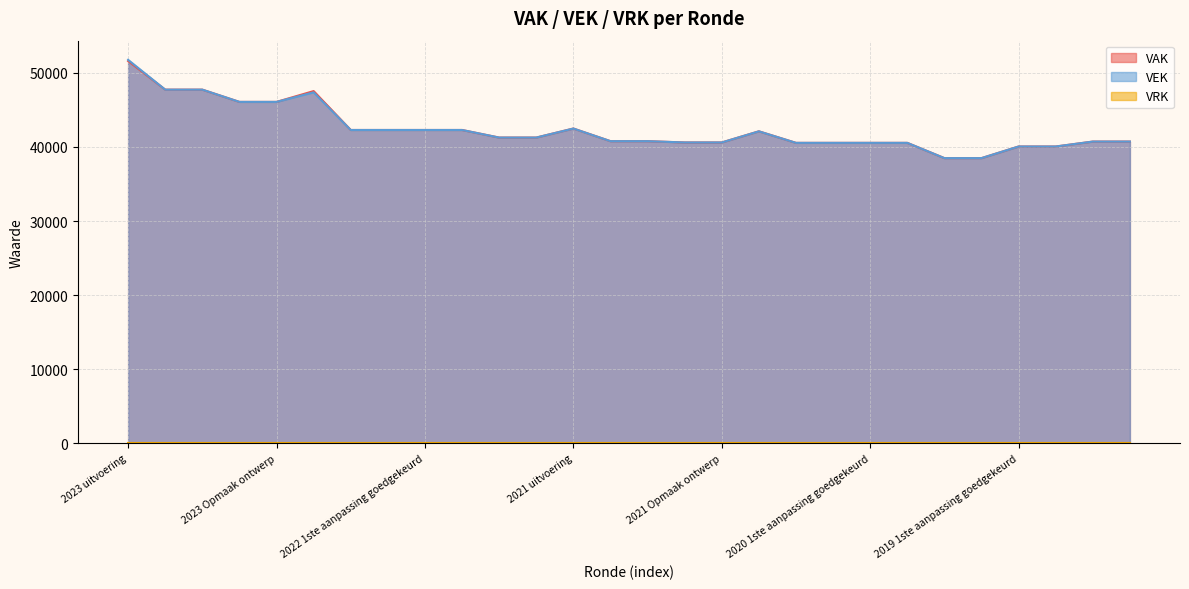

What position from the left is 2022 uitvoering?

6